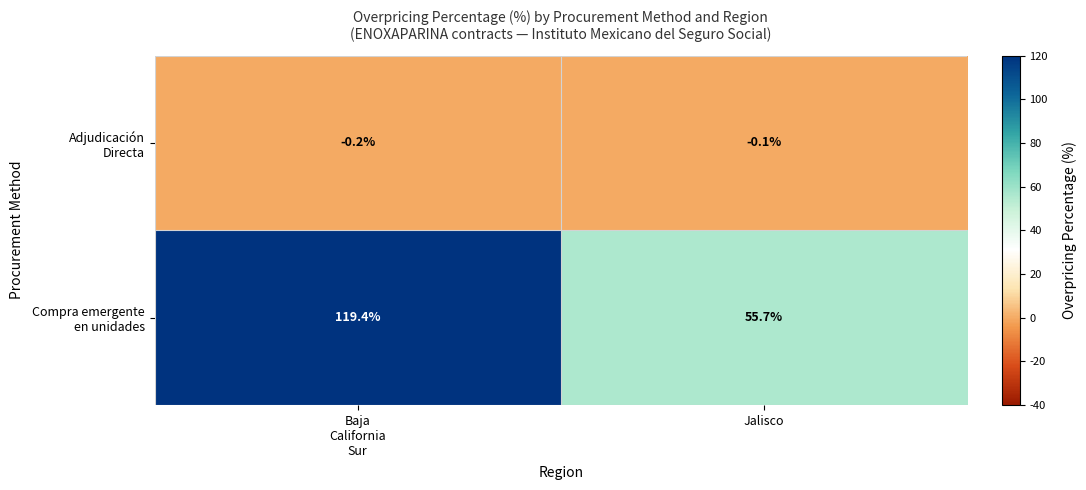

What is the total value across all series at Jalisco?

55.6